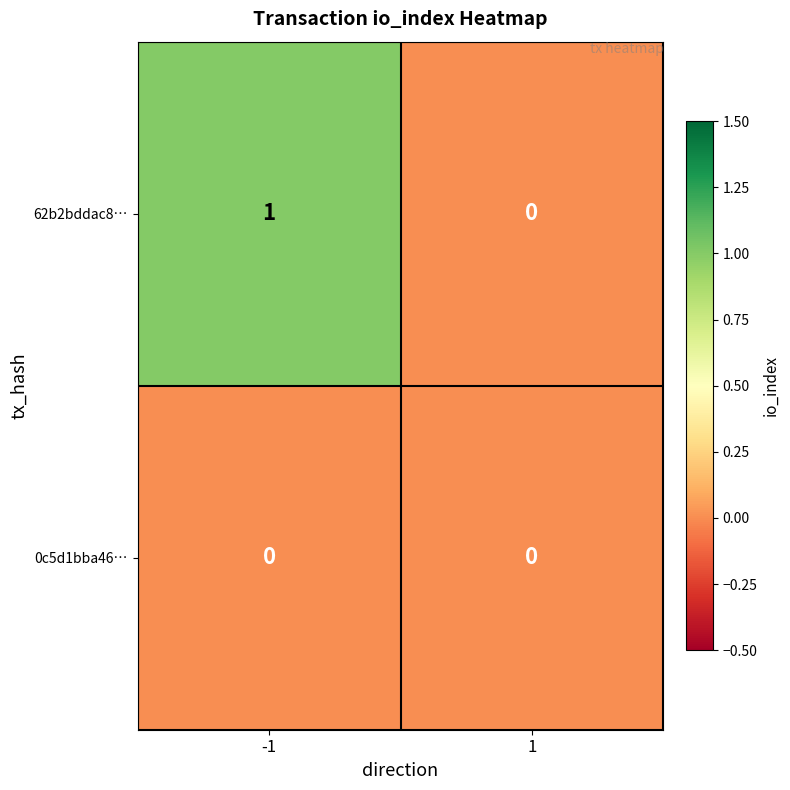

What is the maximum value shown in the chart?

1